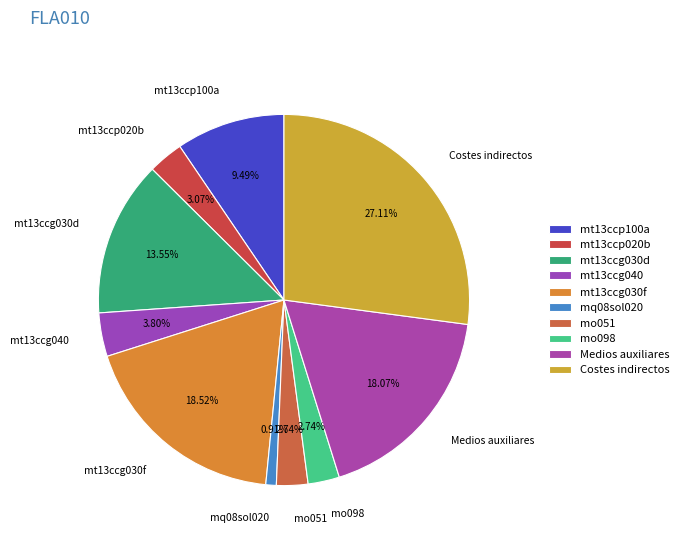

Which has a higher value, mt13ccp100a or mt13ccg030f?

mt13ccg030f